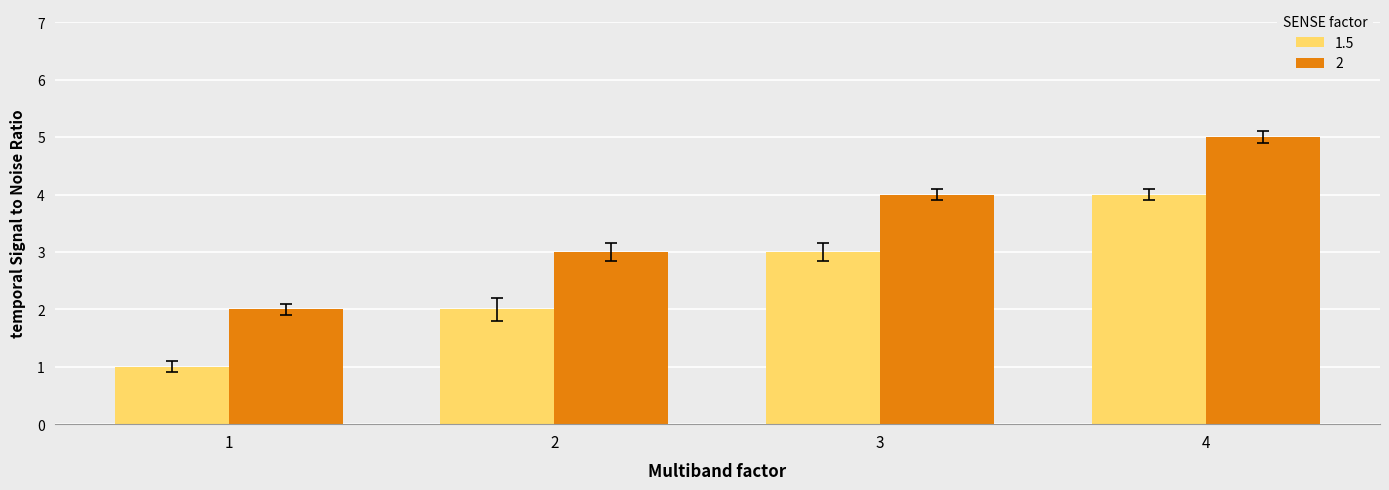

At which category is the sum across all series the highest?

4